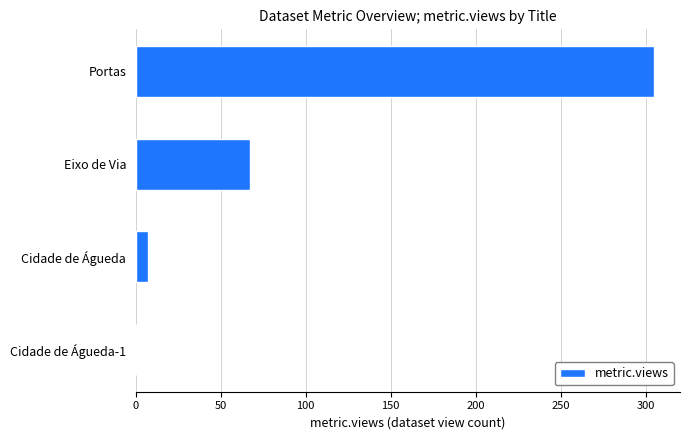

What is the sum of all values?

379